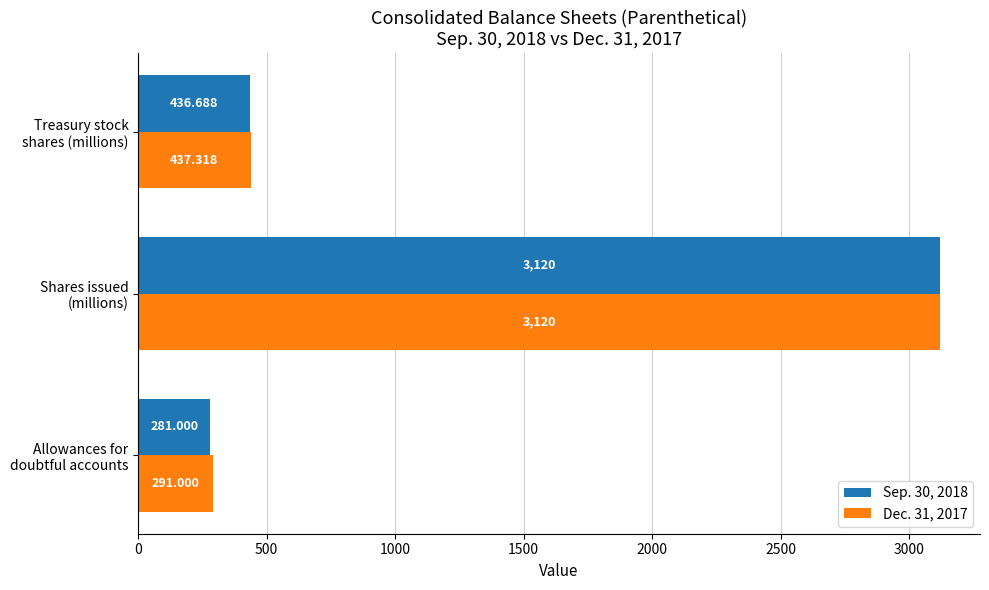

How many values in the Sep. 30, 2018 series are below 436?

1